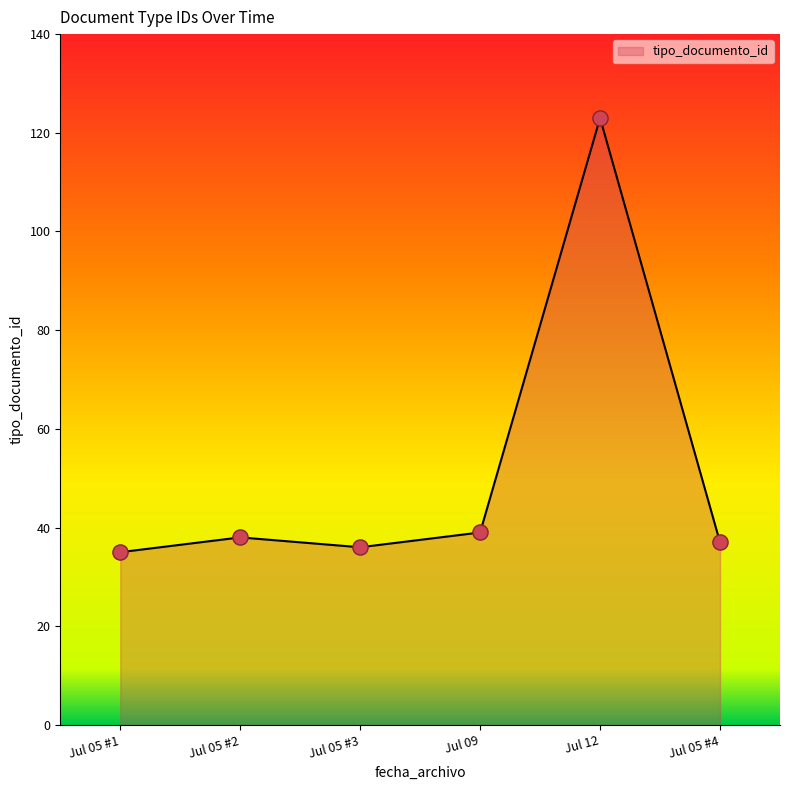

Which has a higher value, Jul 12 or Jul 09?

Jul 12